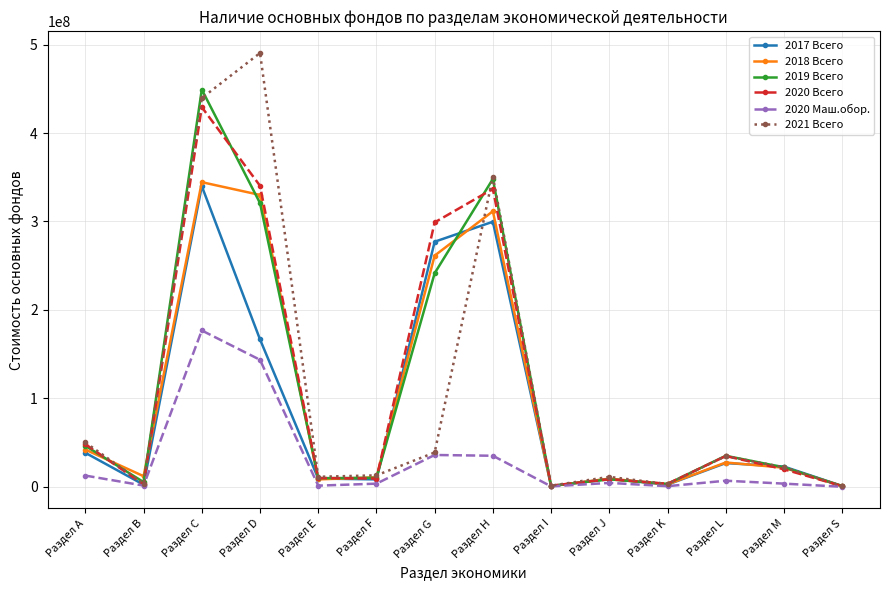

At which category does the chart reach its peak across all series?

Раздел D